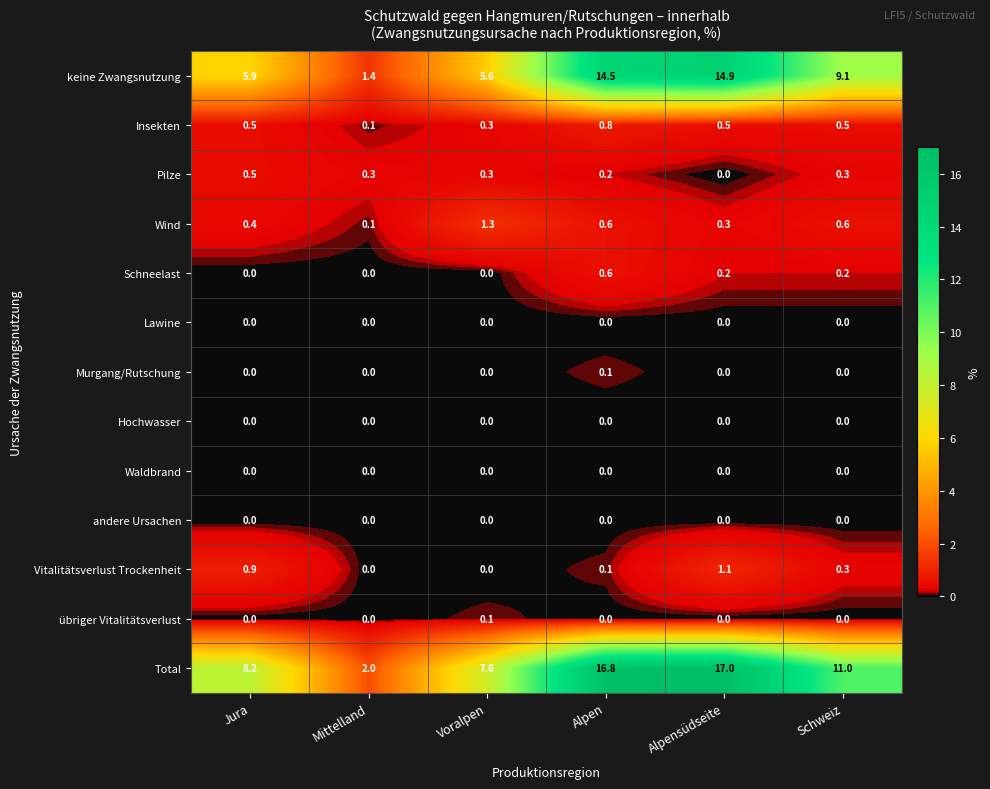

Which series has the largest total across all categories?

Total